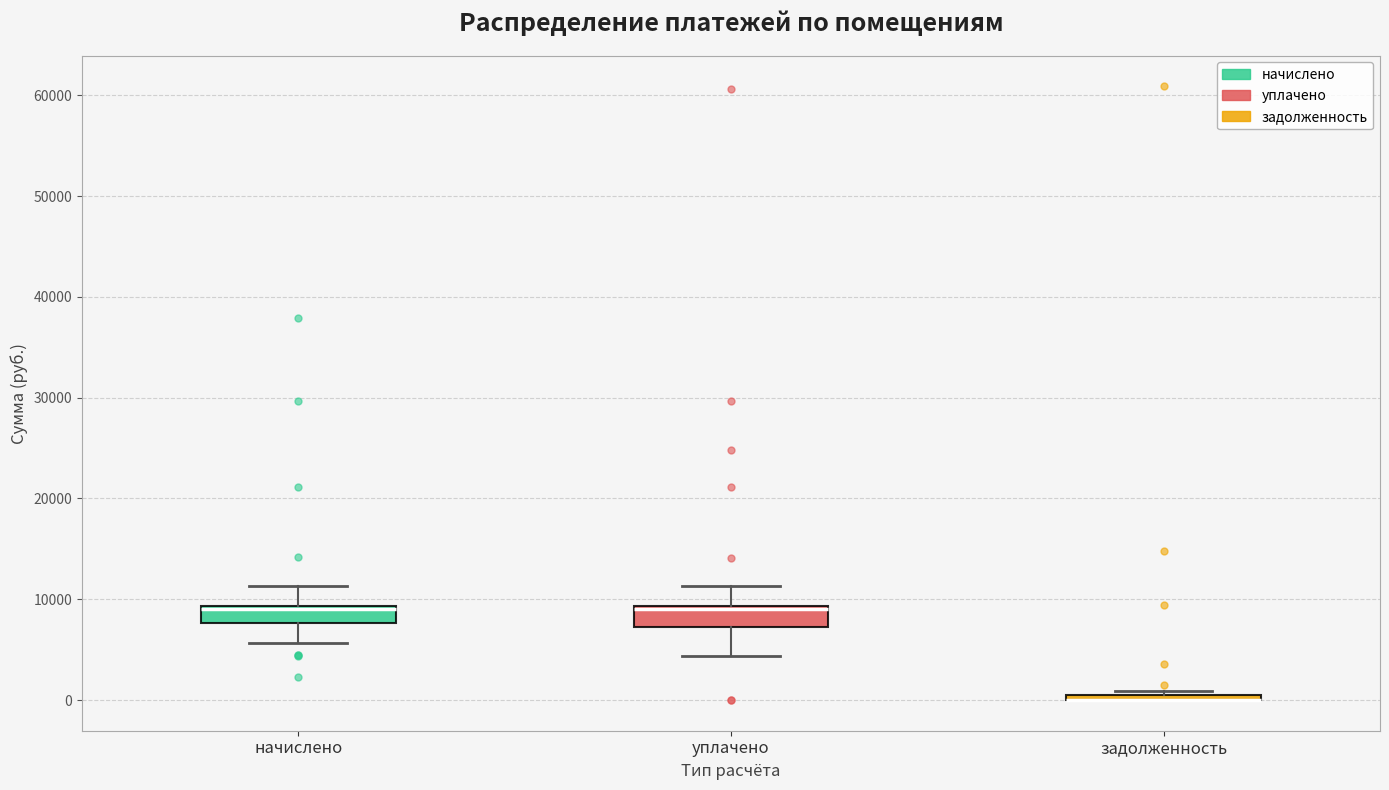

Where is the upper edge of the box for задолженность on the y-axis? The values are not printed on the chart, so give them approximately, as read against the axis.

1000